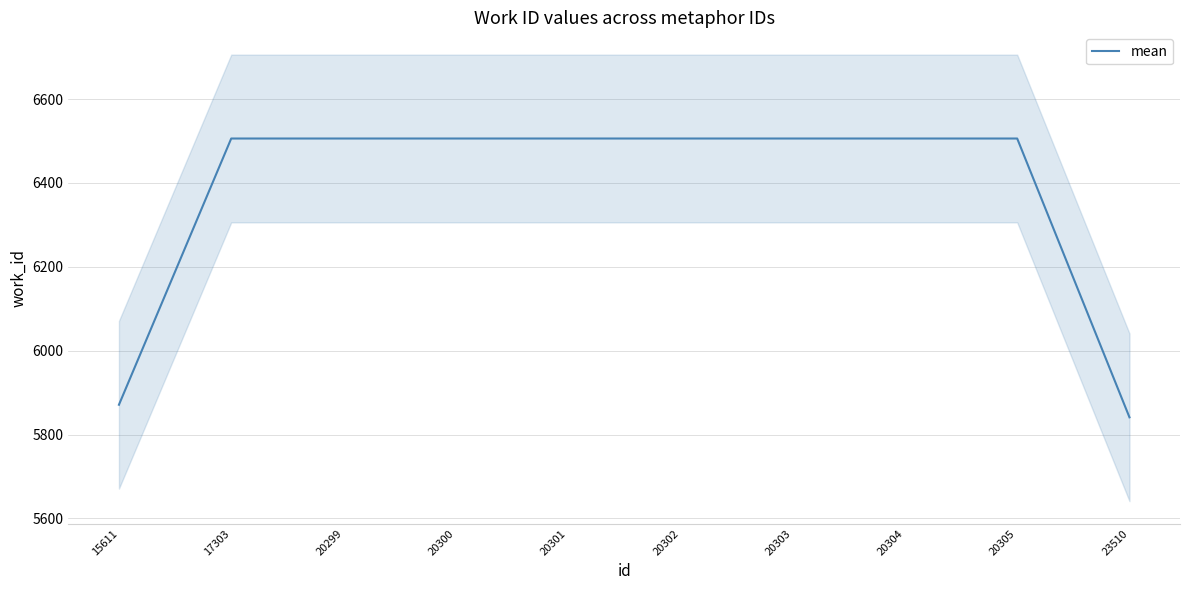

Rank the categories by value from highest to lowest.

17303, 20299, 20300, 20301, 20302, 20303, 20304, 20305, 15611, 23510